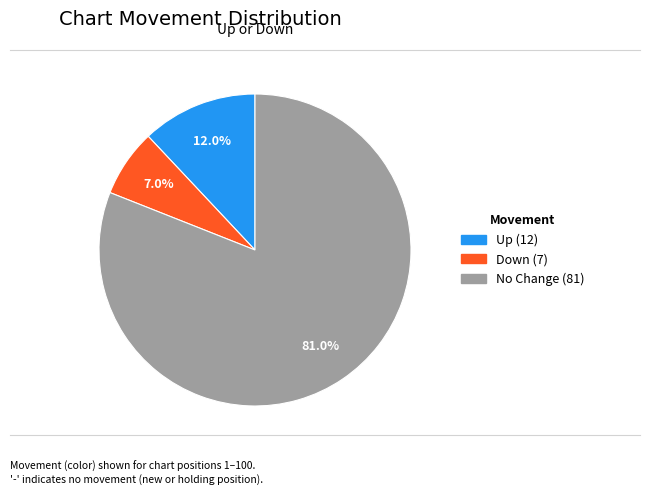

Is there a majority slice in this chart?

Yes